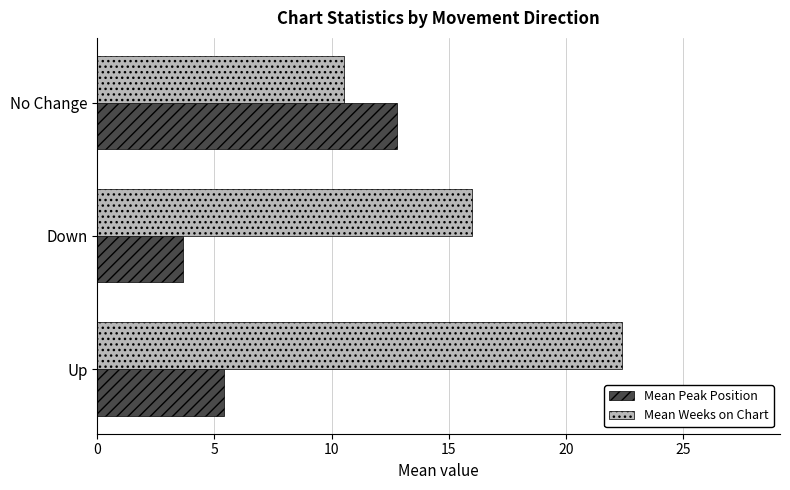

Which series has the largest total across all categories?

Mean Weeks on Chart